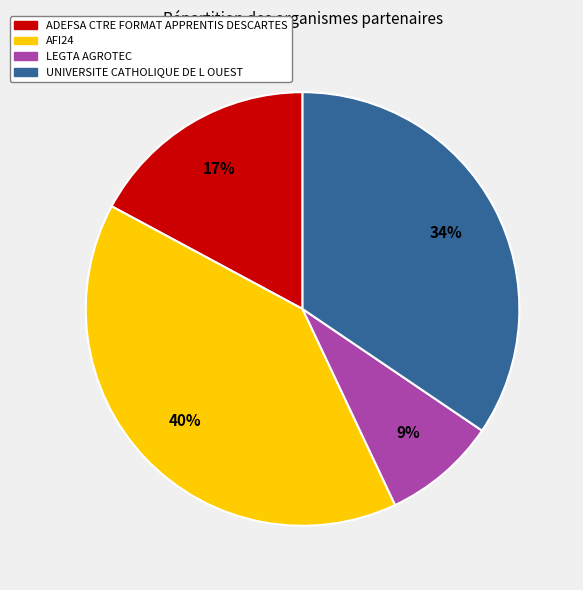

True or false: AFI24 accounts for 48% of the total.

False